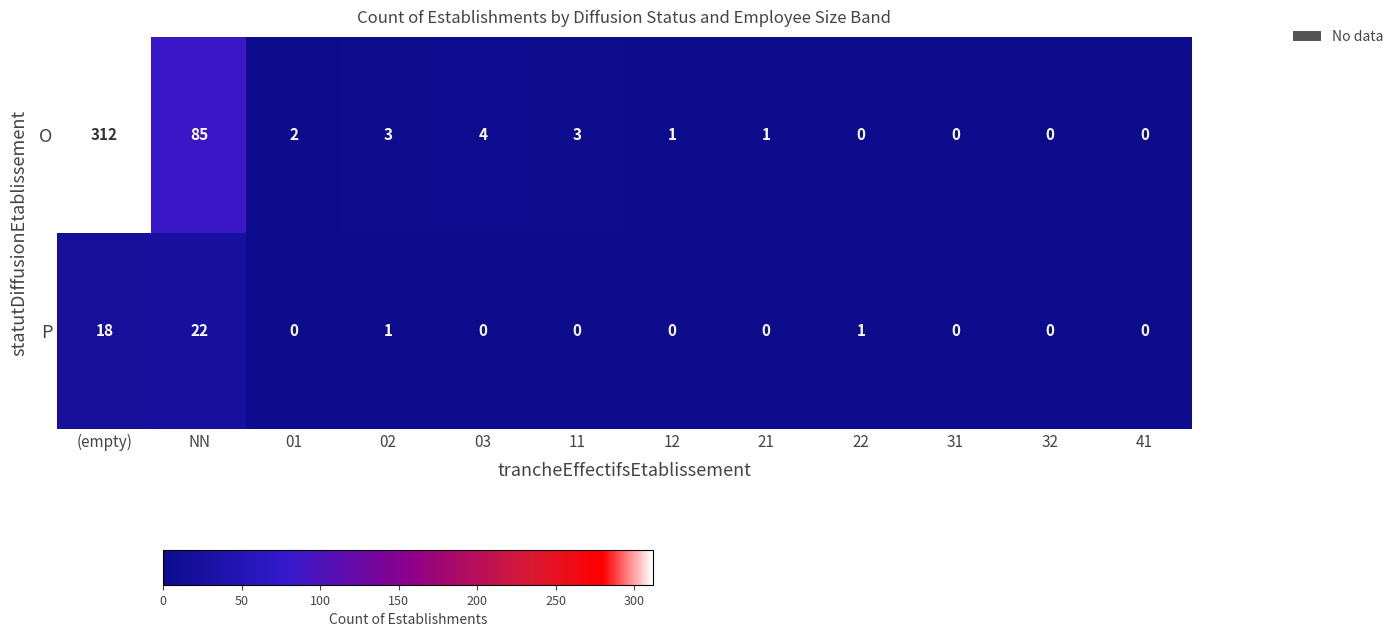

Rank the series by their average value, from highest to lowest.

O, P